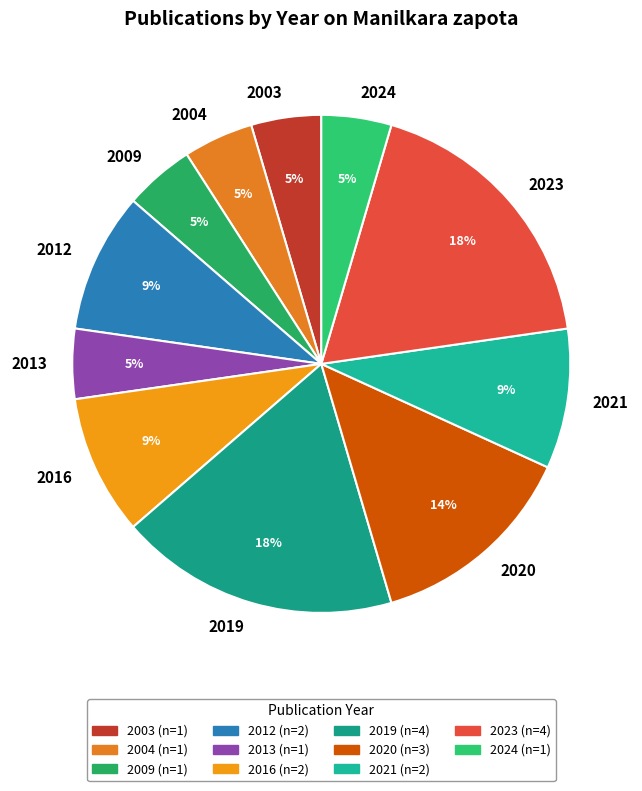

Do 2013 and 2019 together represent more than half of the pie?

No